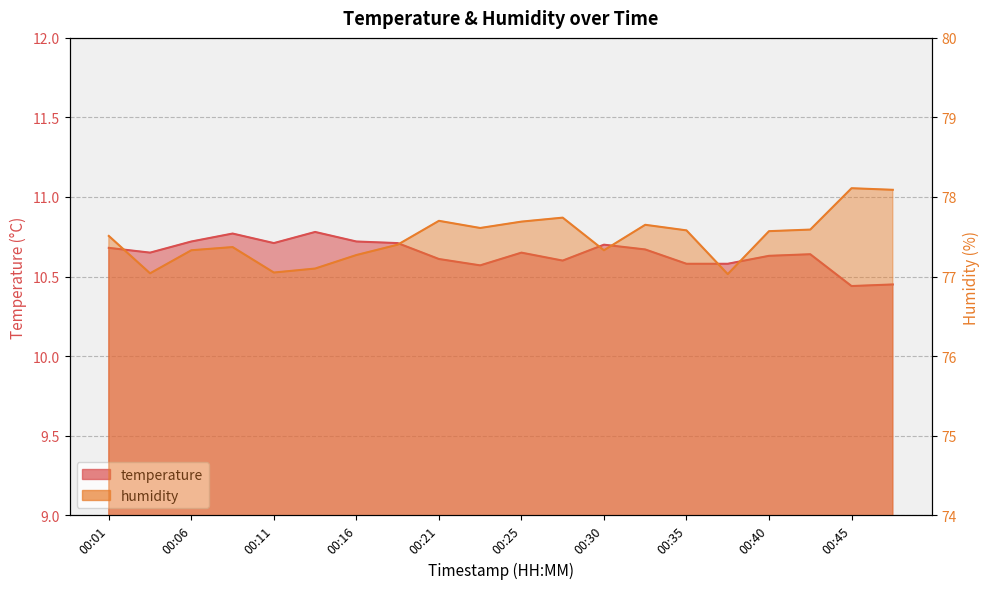

Does the chart display data point markers on the line(s)?

No